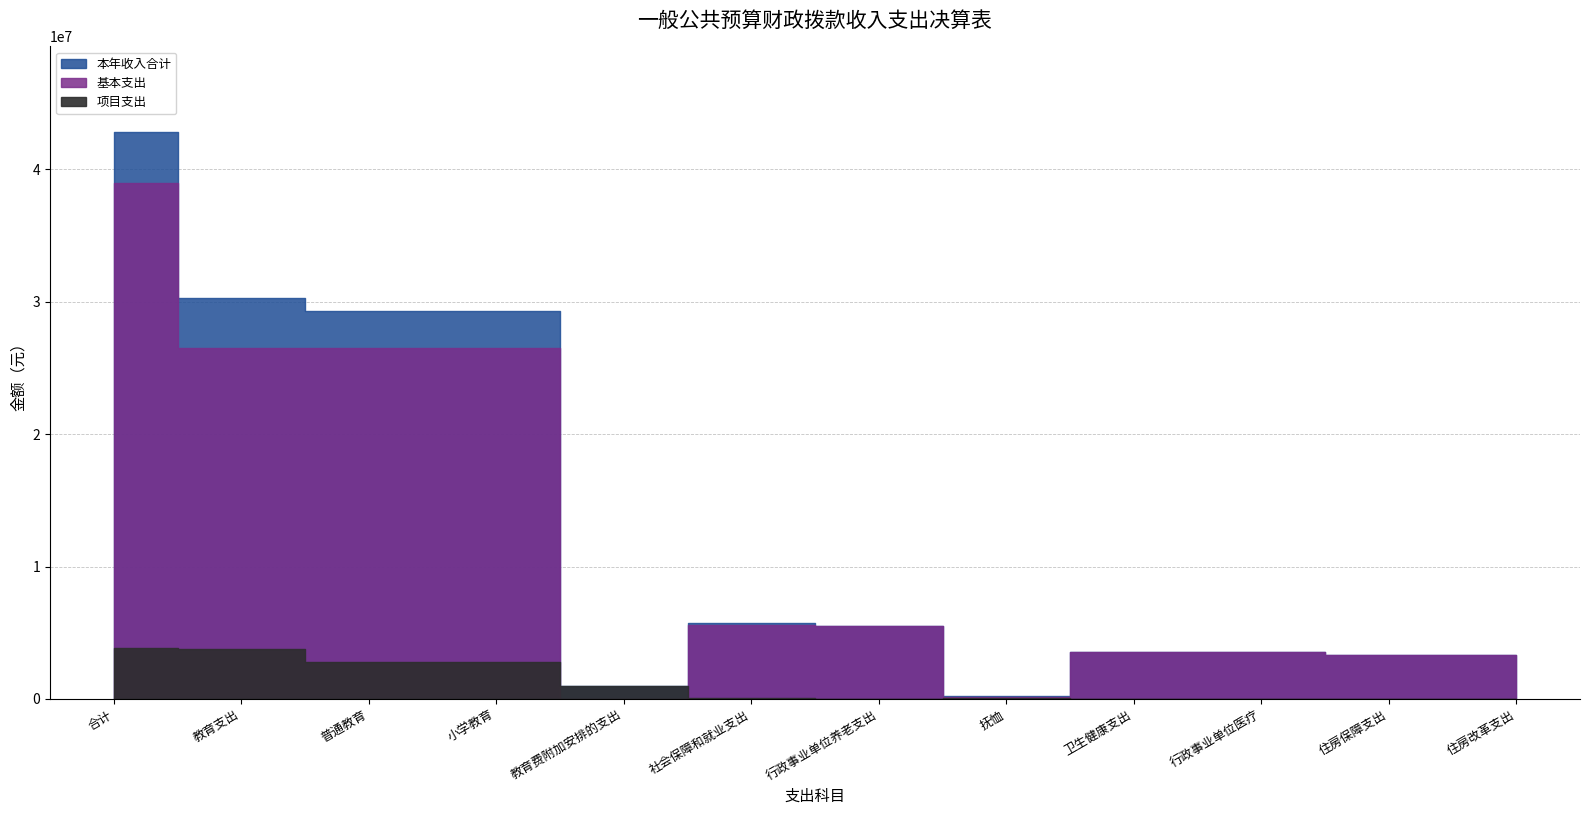

The value of 项目支出 at 卫生健康支出 is -1584155.2. True or false?

False